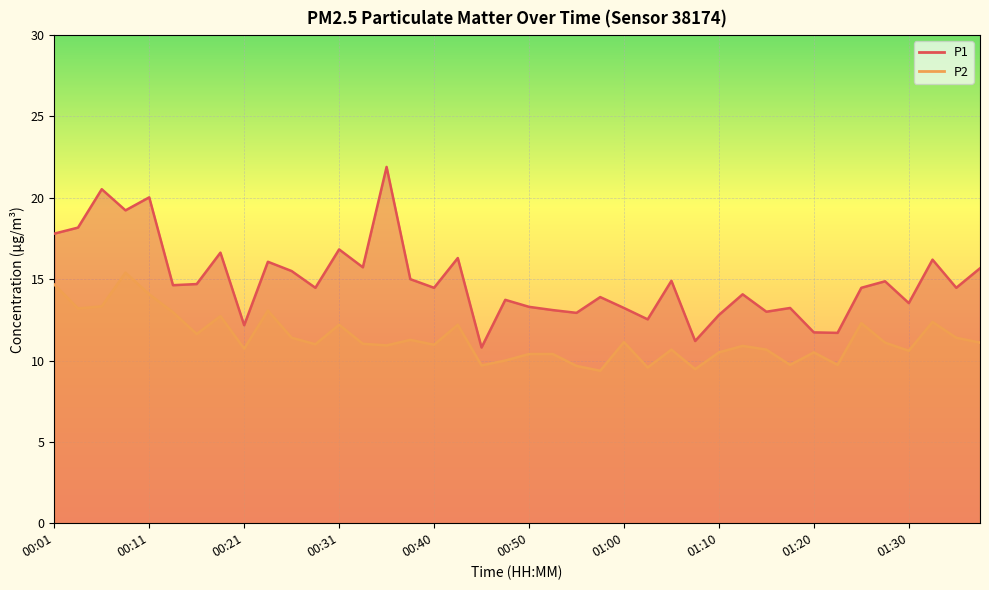

How many lines are shown in the chart?

2